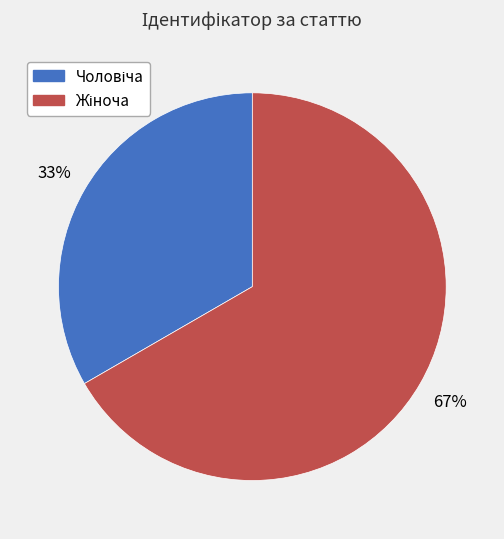

To the nearest percent, what is the average slice percentage?

50%